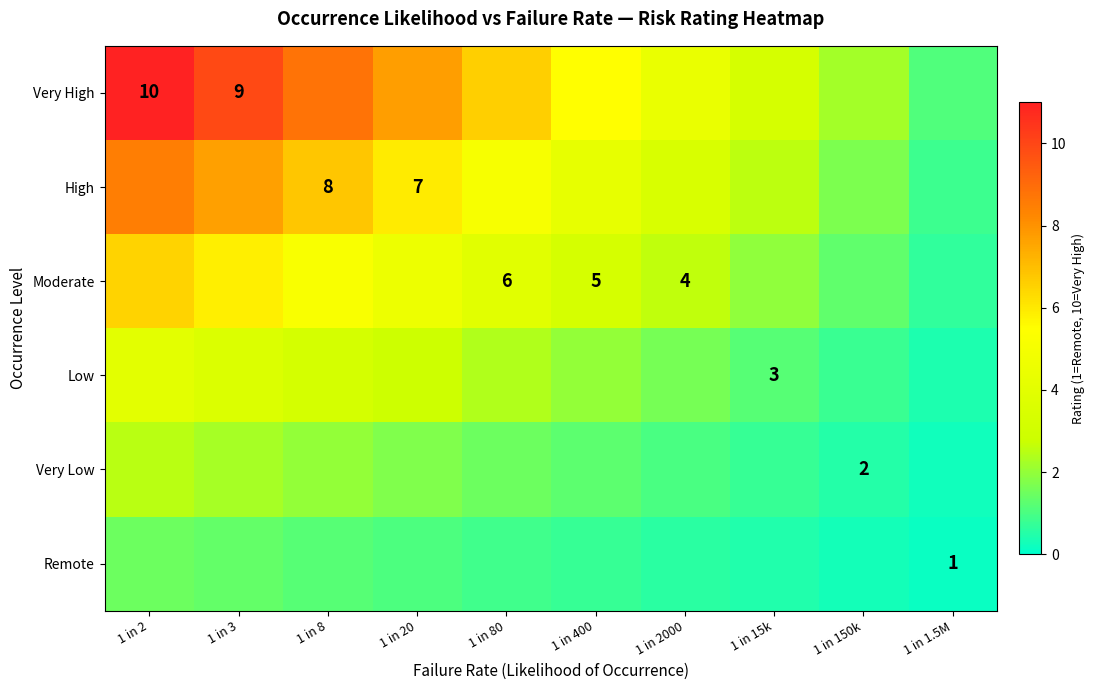

What is the difference between the Very Low values at 1 in 400 and 1 in 15k?

0.5